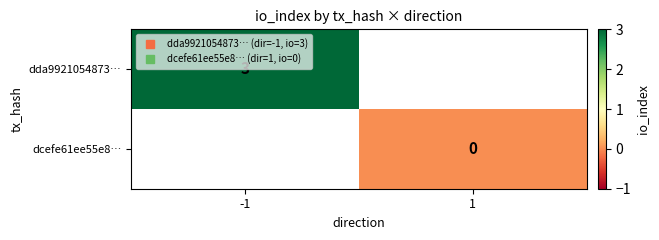

Rank the categories by dda9921054873… value from lowest to highest.

-1, 1